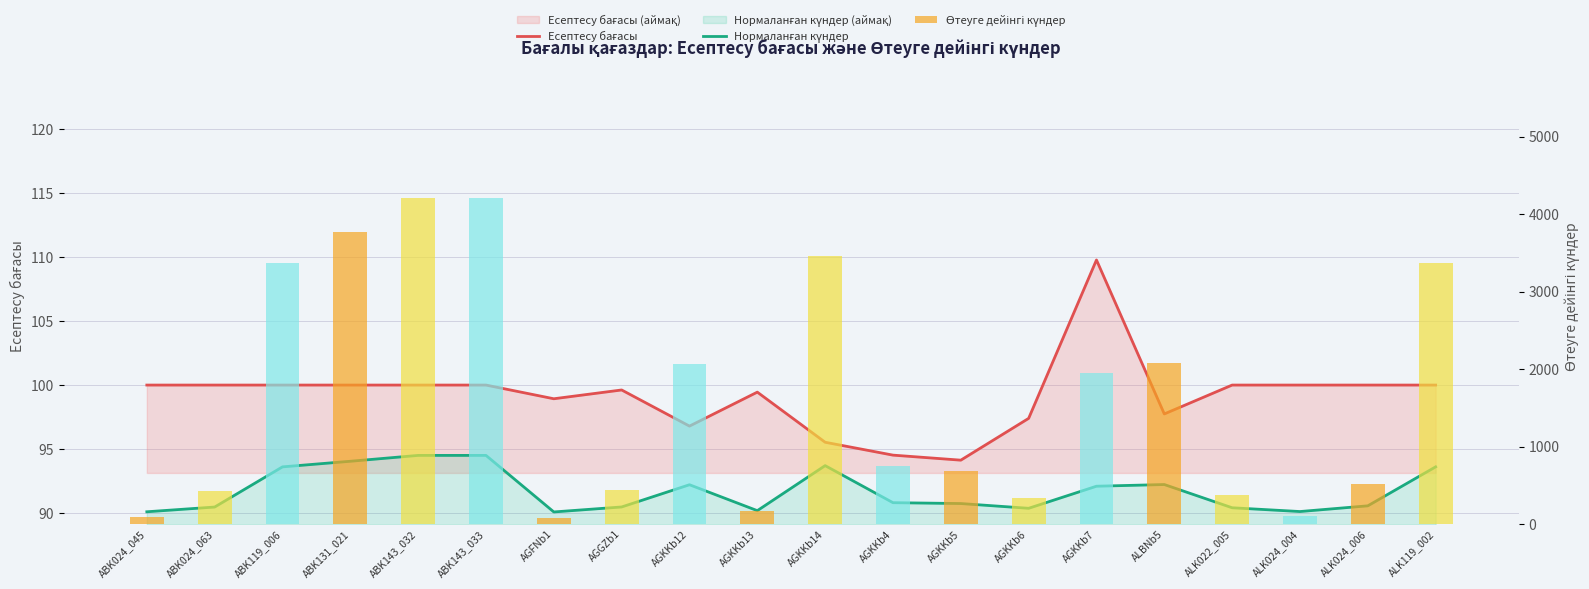

Where is Есептесу бағасы nearest to the value 101?

ABK024_045